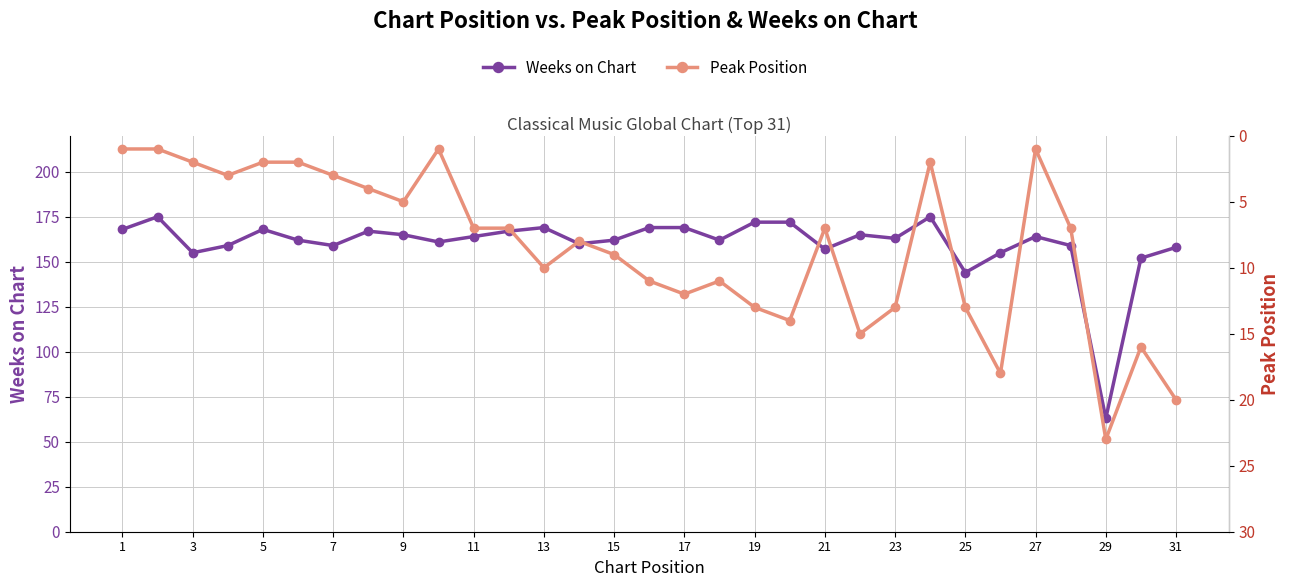

At how many categories does at least one series exceed 17?

31